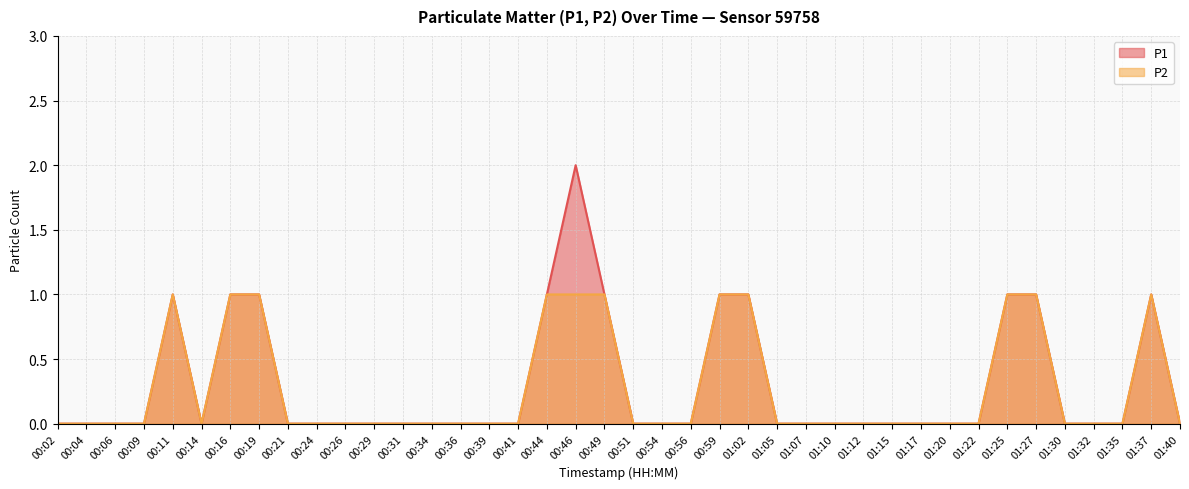

Which series has the largest total across all categories?

P1